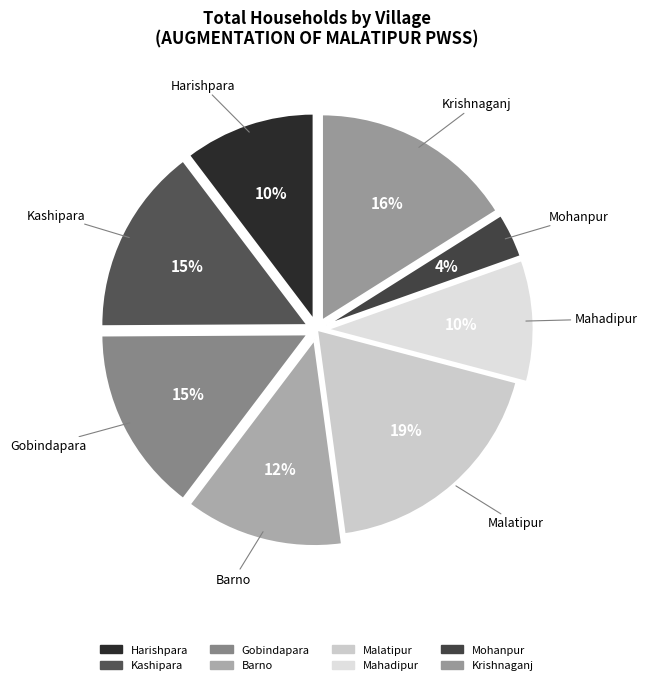

Do Barno and Kashipara together represent more than half of the pie?

No